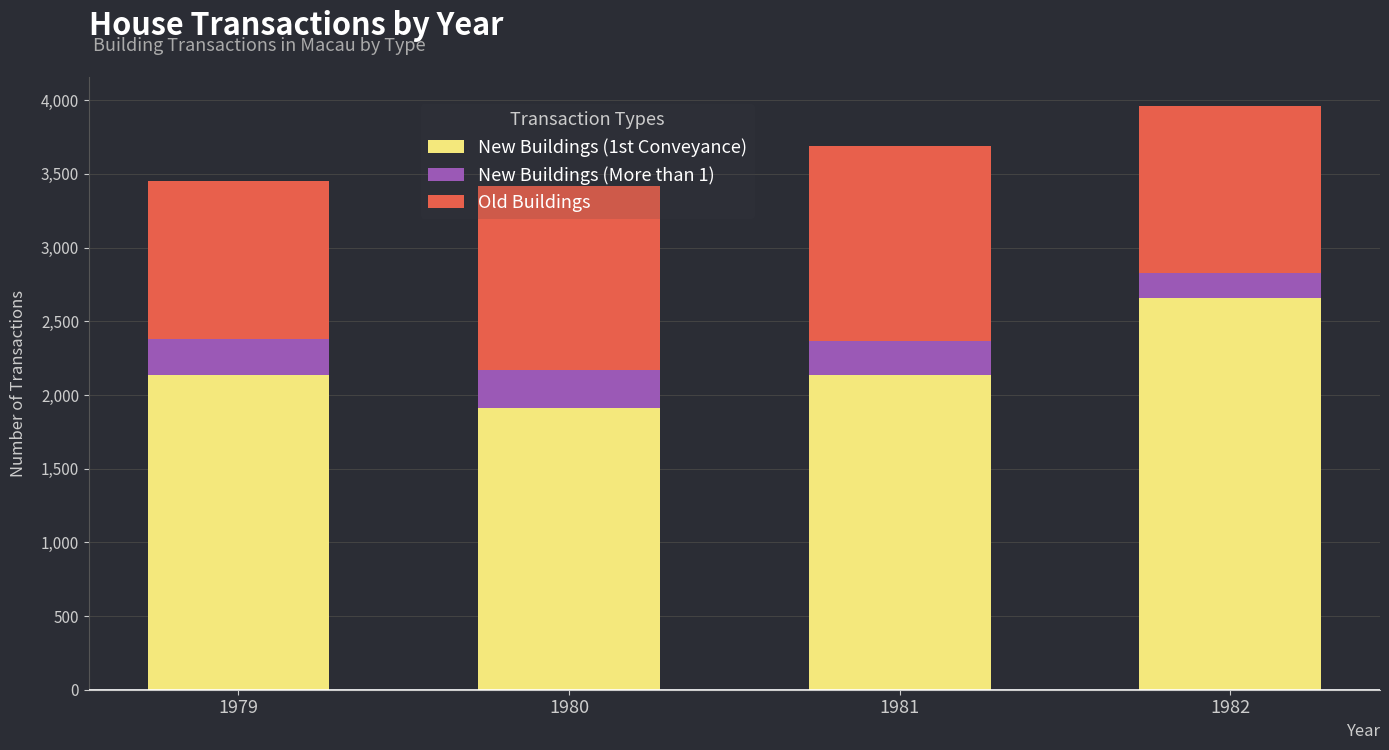

What is the total value across all series at 1979?

3451